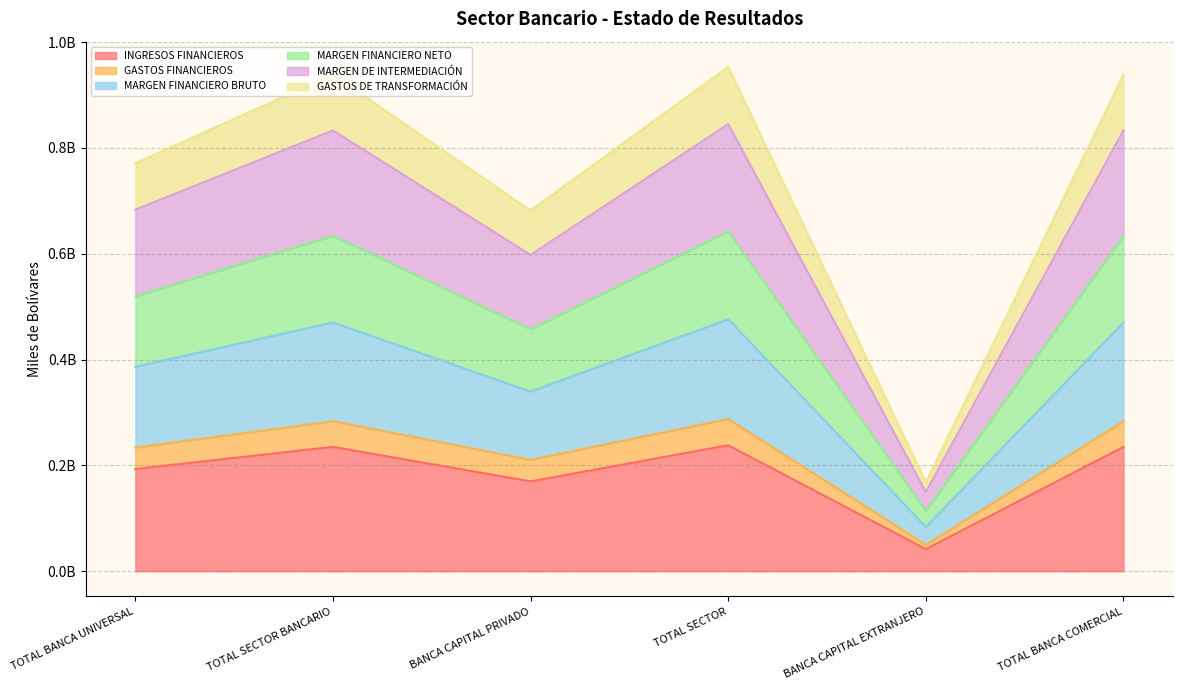

What is the label of the 3rd point from the right?

TOTAL SECTOR